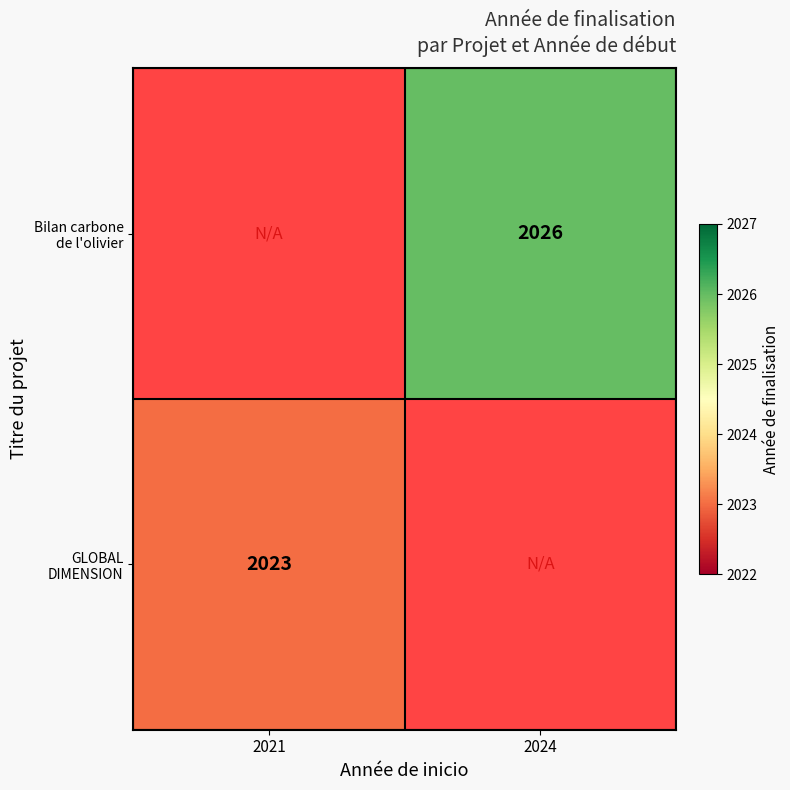

Rank the categories by Bilan carbone de l'olivier value from lowest to highest.

2021, 2024